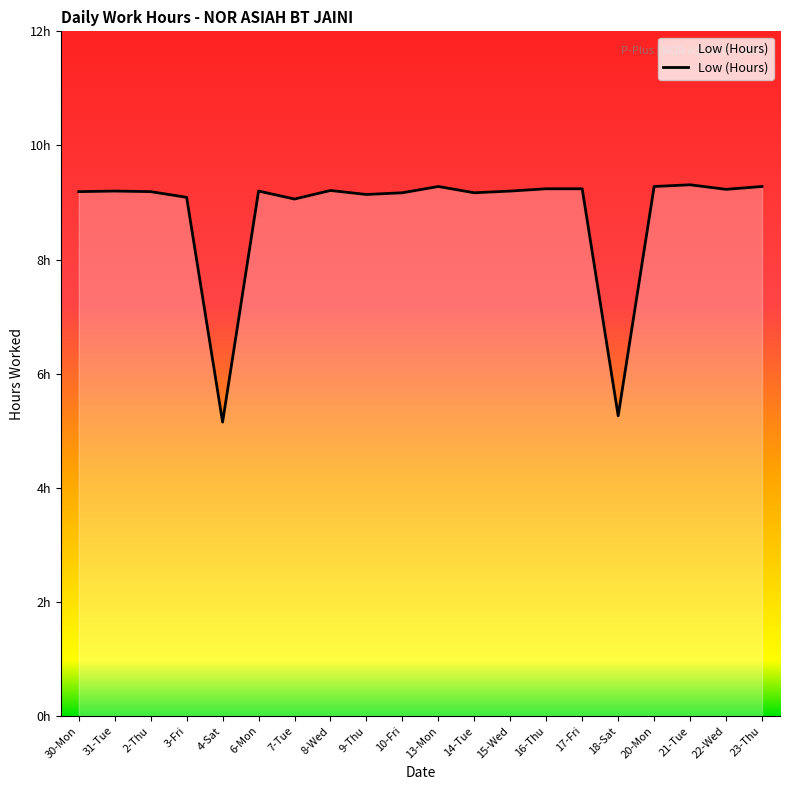

Where is the data nearest to the value 7?

18-Sat